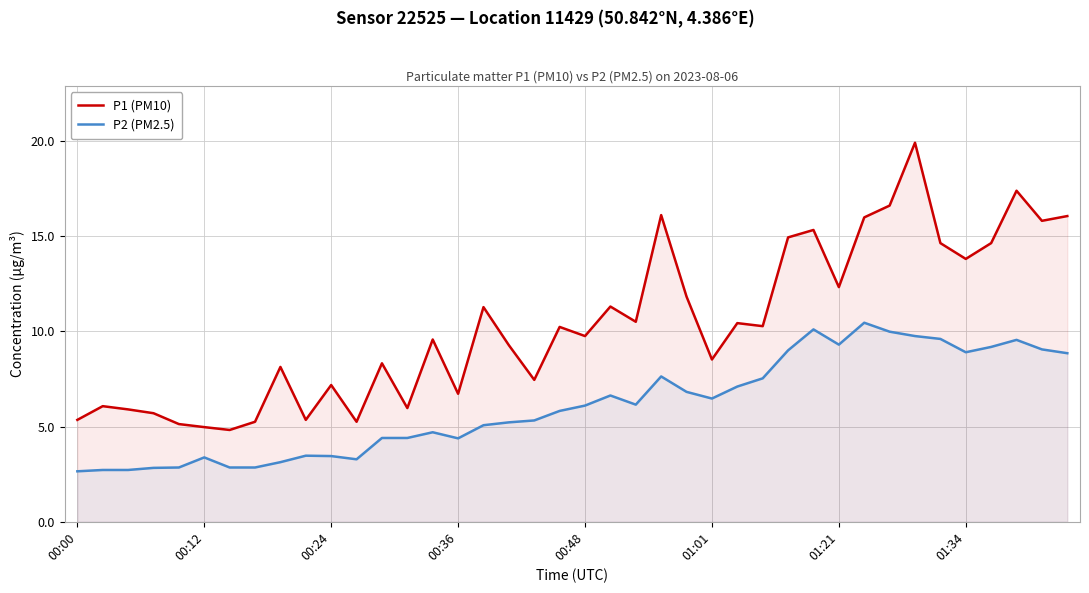

Does the chart display data point markers on the line(s)?

No